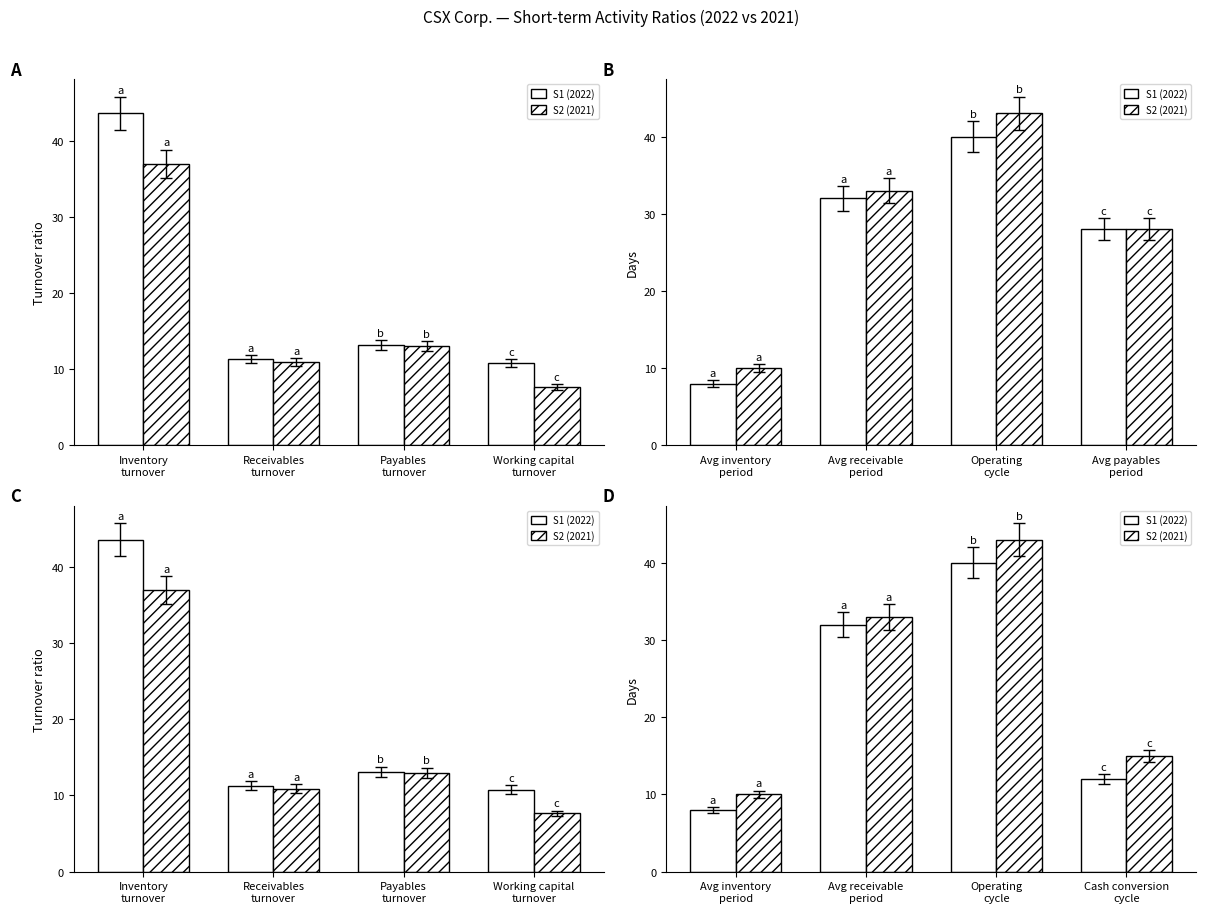

Between Working capital
turnover and Receivables
turnover, which is larger?

Receivables
turnover